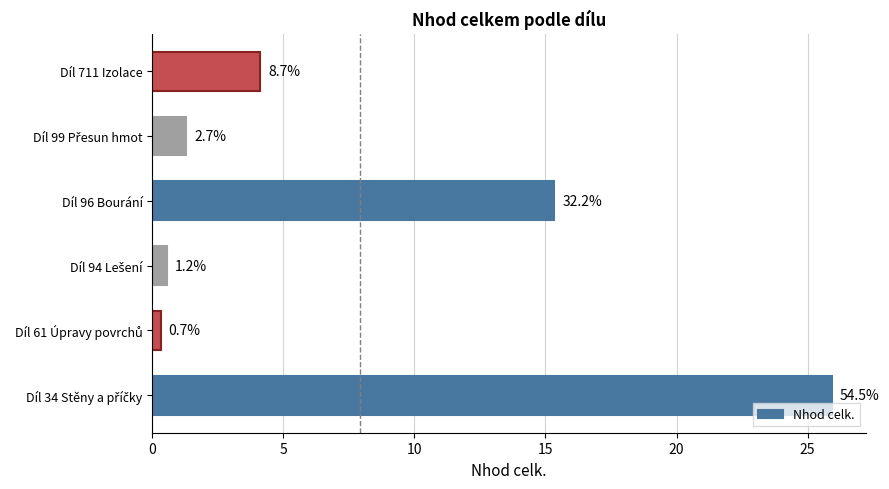

How many bars are there in total?

6